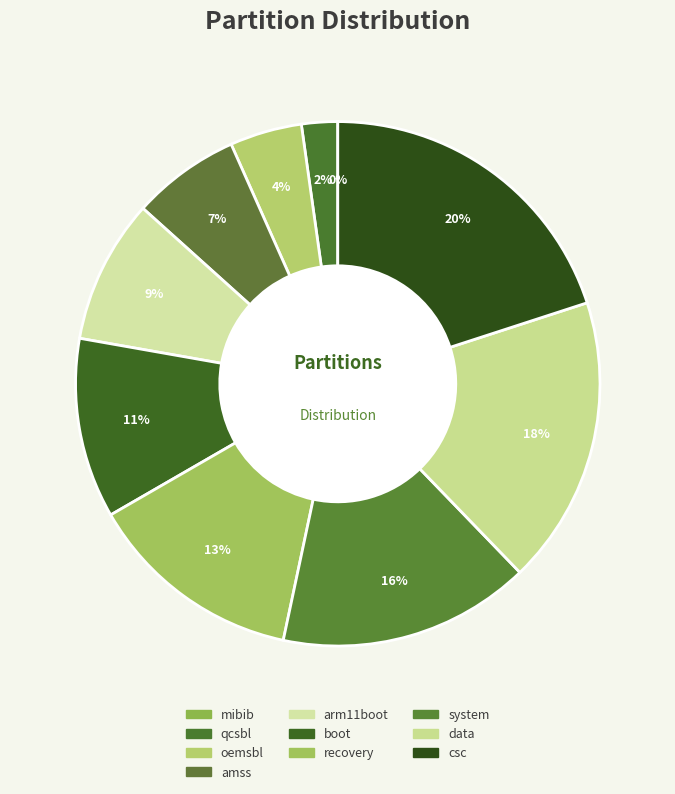

What is the ratio of the value at csc to the value at recovery?

1.5